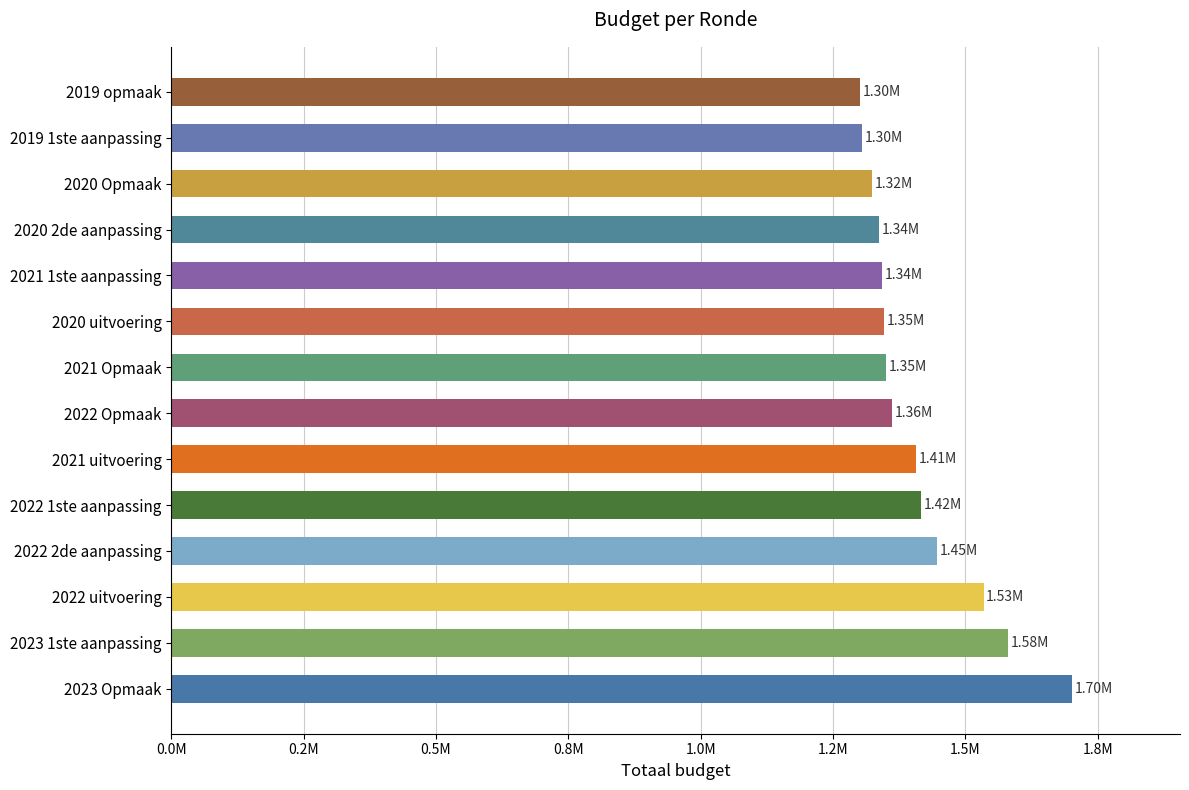

Does the chart contain stacked bars?

No